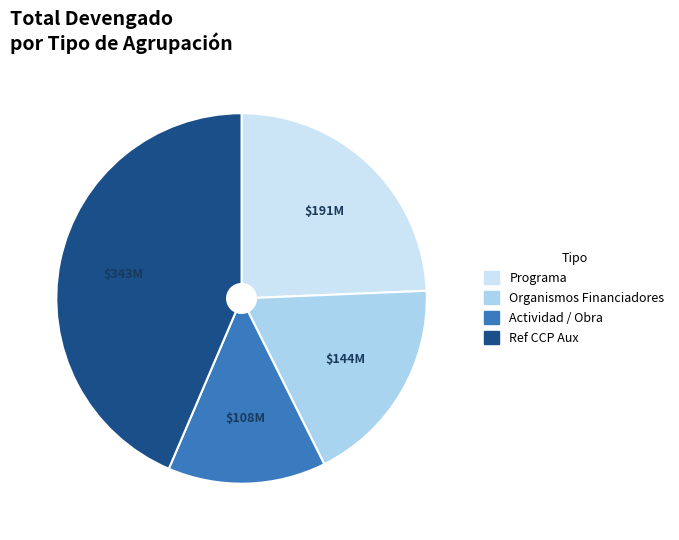

True or false: Organismos Financiadores accounts for 18% of the total.

True